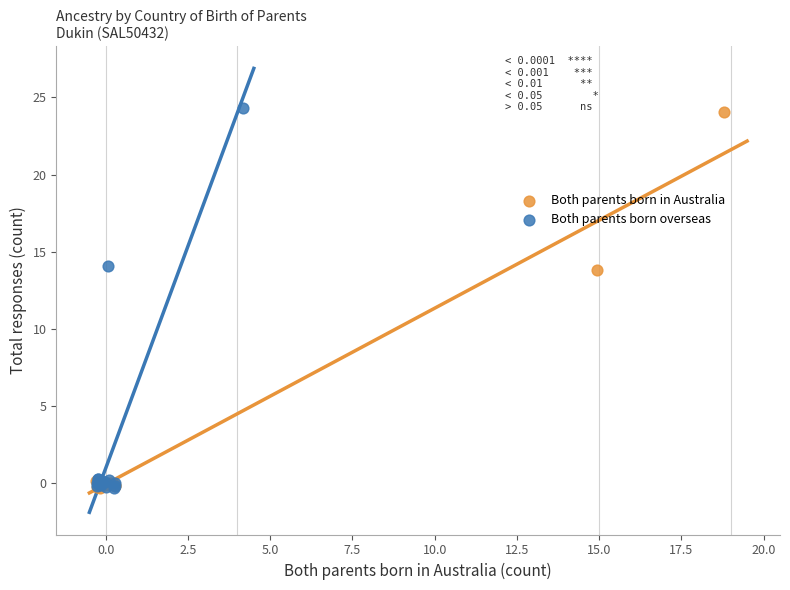

Which series has the widest spread of Y values?

Both parents born overseas